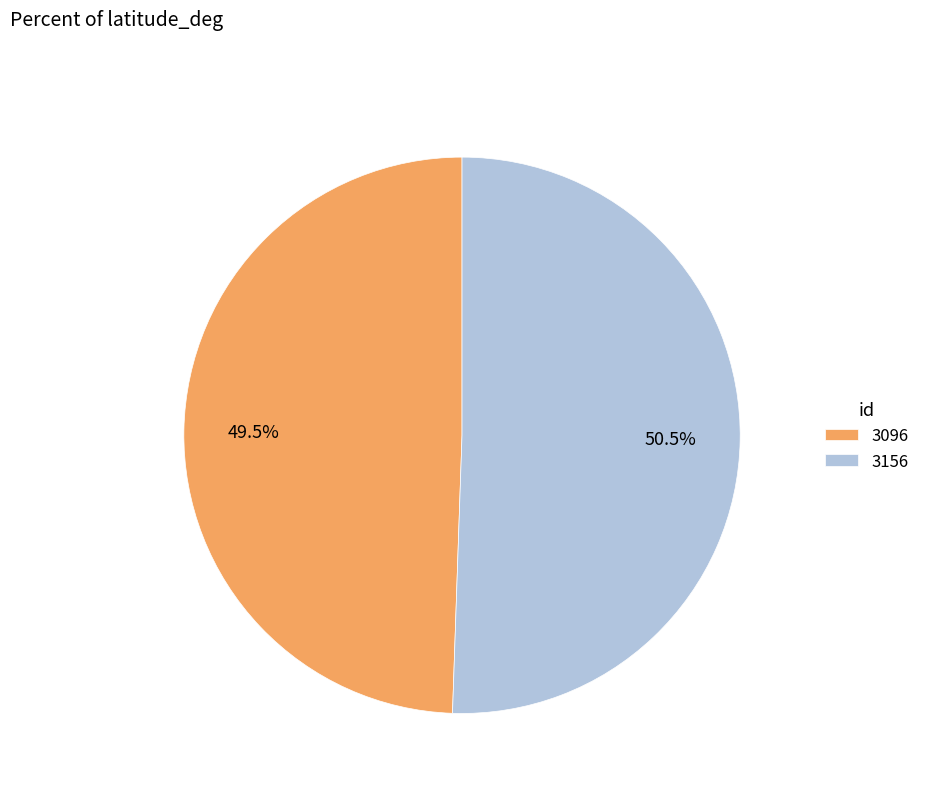

How much of the chart is everything except 3096?

50.5%